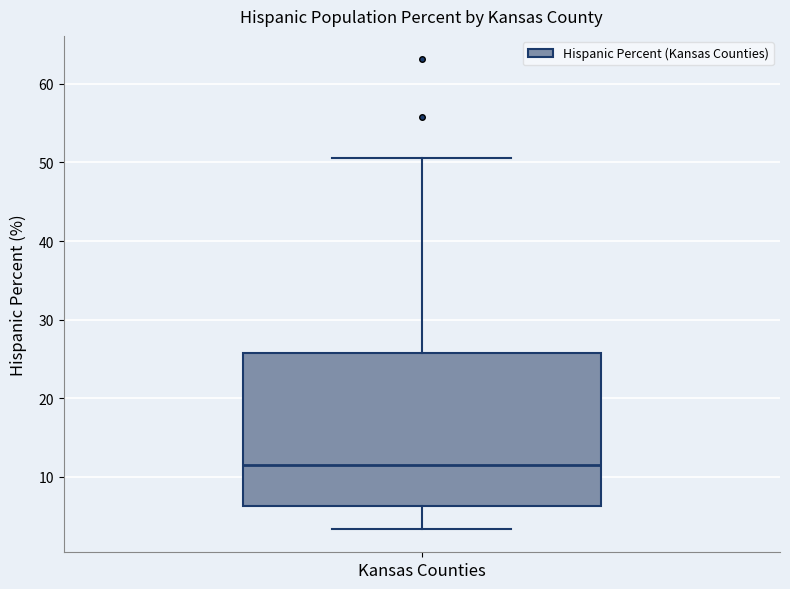

Read this box plot against the y-axis: the position of the median line, the range covered by the box, and the ends of both whiskers. The values are not printed on the chart, so give them approximately, as read against the axis.

median 12, box 6 to 26, whiskers 3 to 51